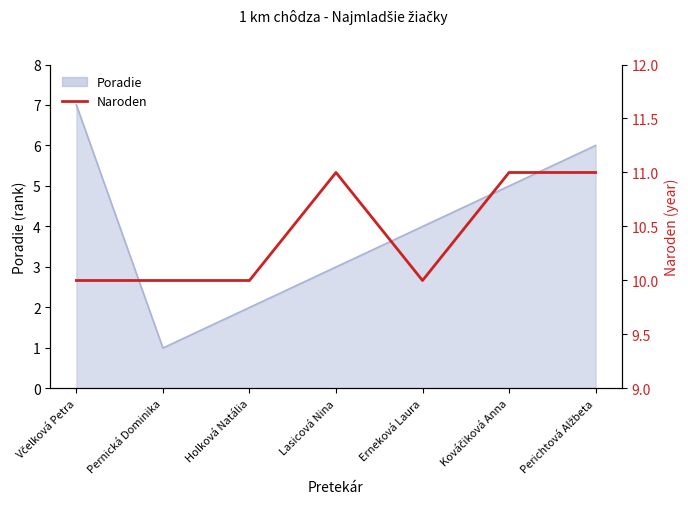

How many categories are shown in the chart?

7